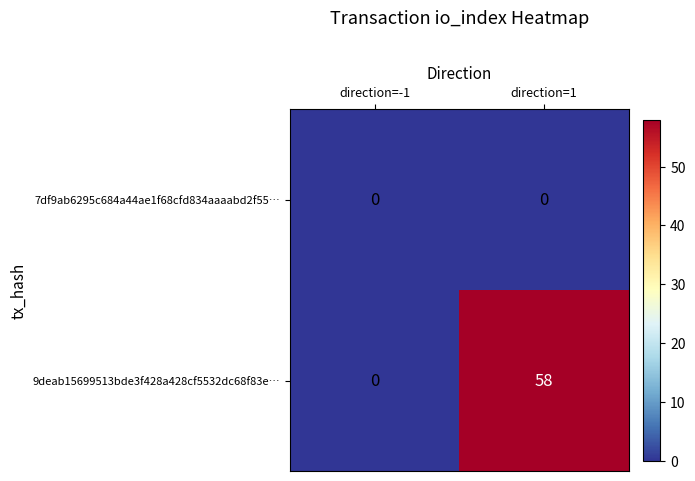

Which series has the largest total across all categories?

9deab15699513bde3f428a428cf5532dc68f83e…